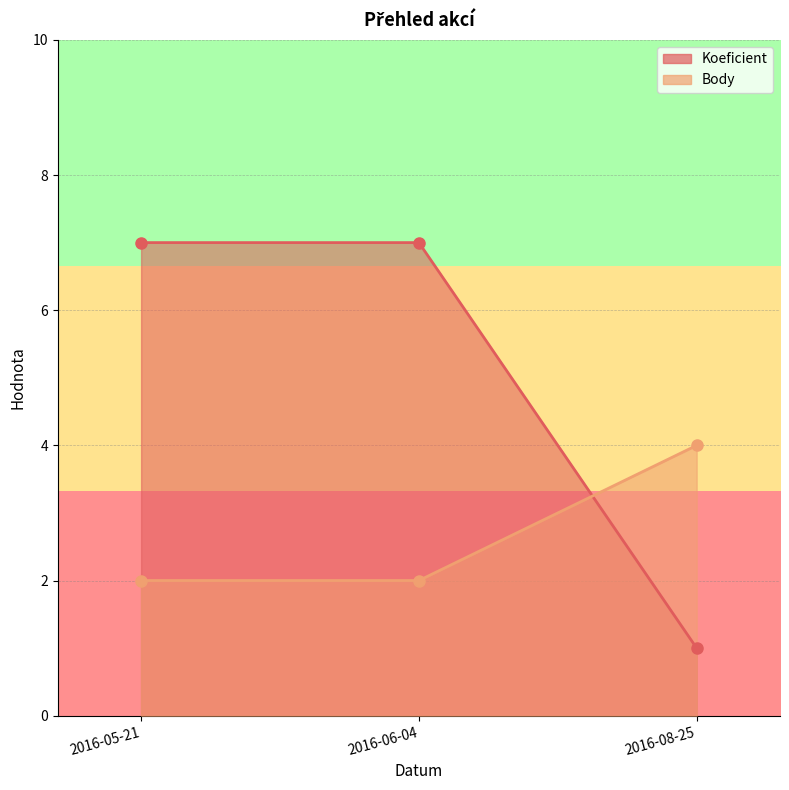

The value of Body at 2016-08-25 is 6. True or false?

False